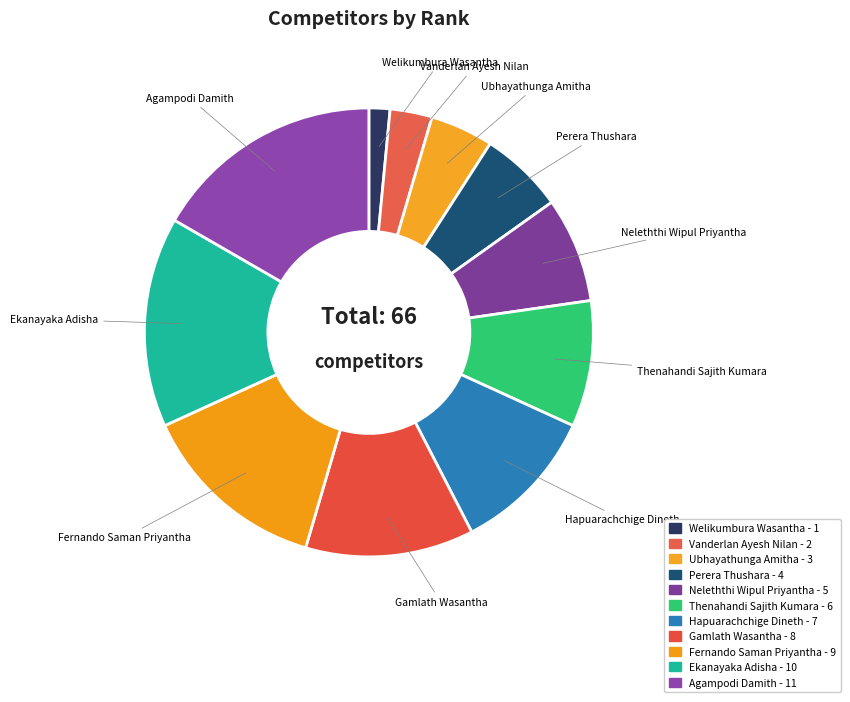

Which category has the biggest portion of the pie?

Agampodi Damith